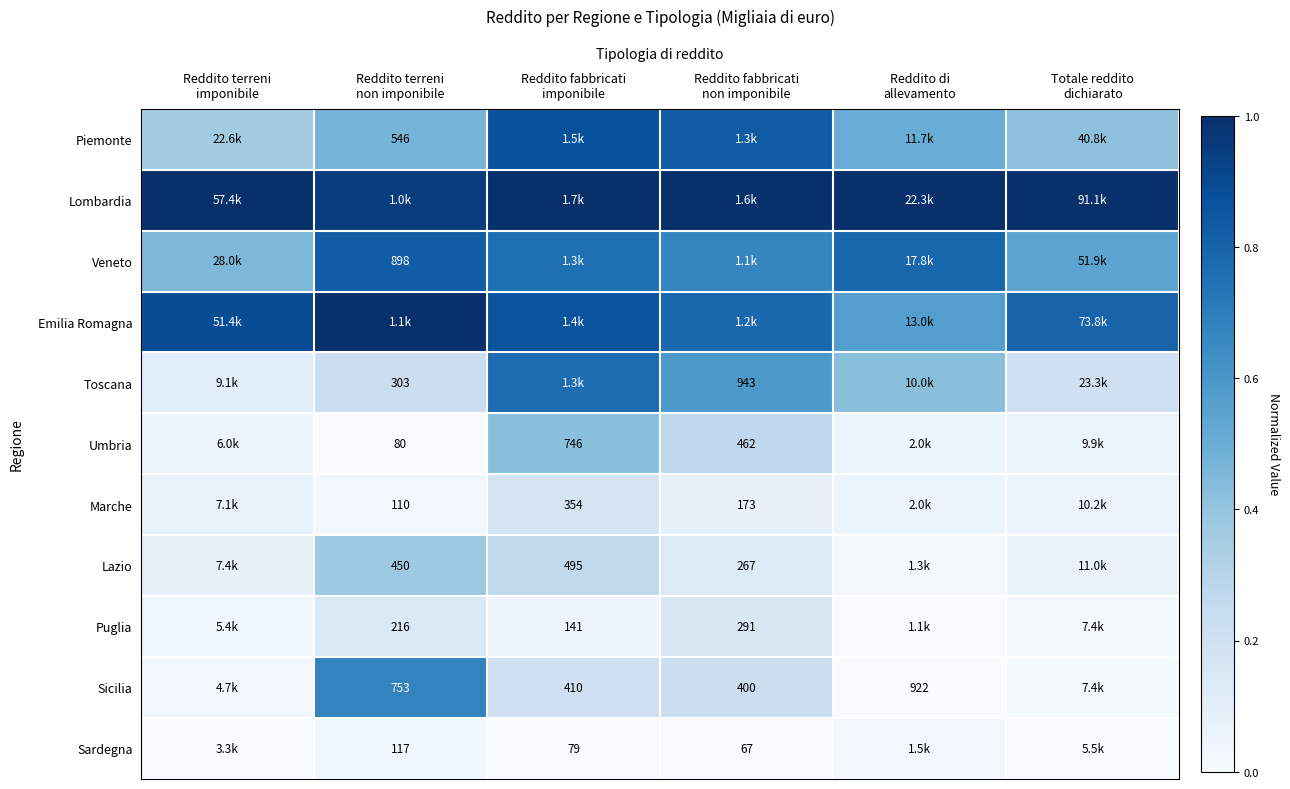

Is the value of Emilia Romagna at Reddito di allevamento greater than the value of Lazio at Reddito fabbricati imponibile?

Yes